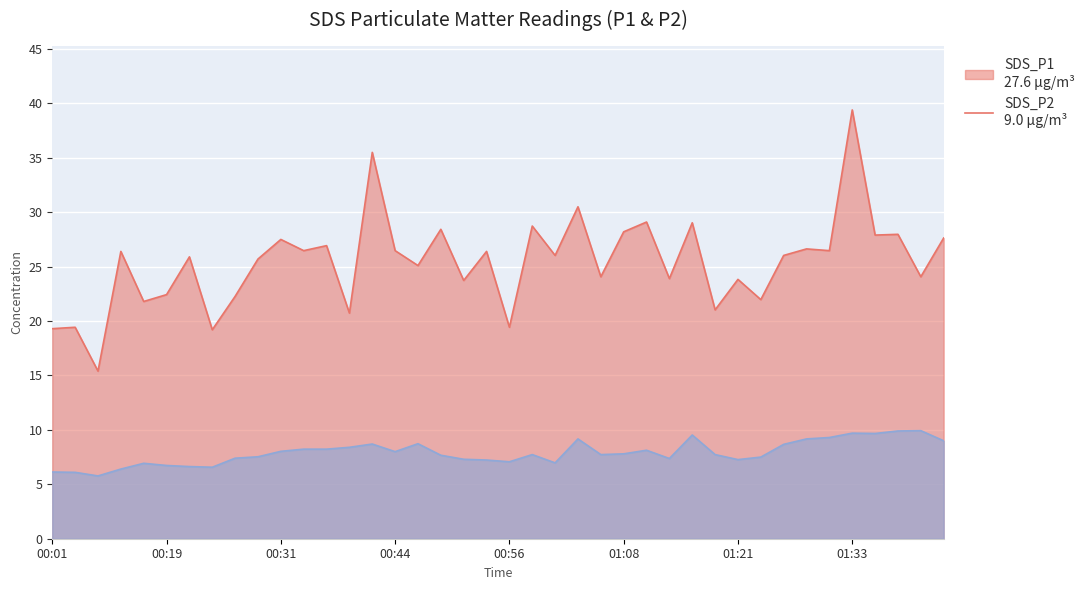

How many lines are shown in the chart?

2